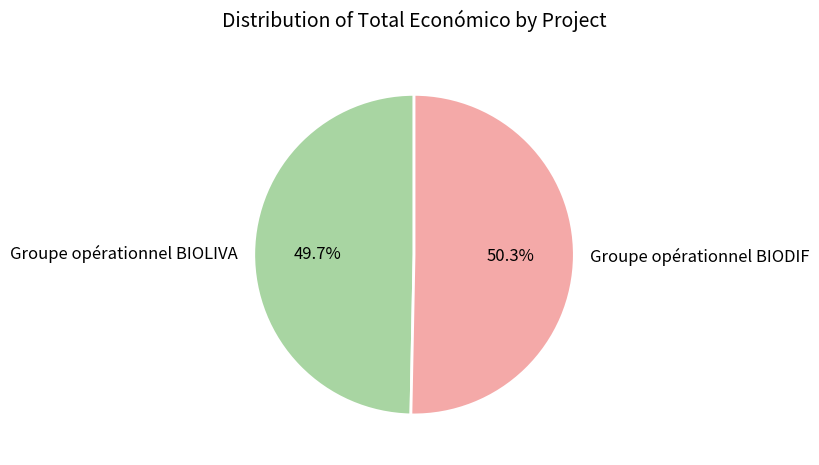

The Groupe opérationnel BIOLIVA slice represents 44% of the pie. True or false?

False